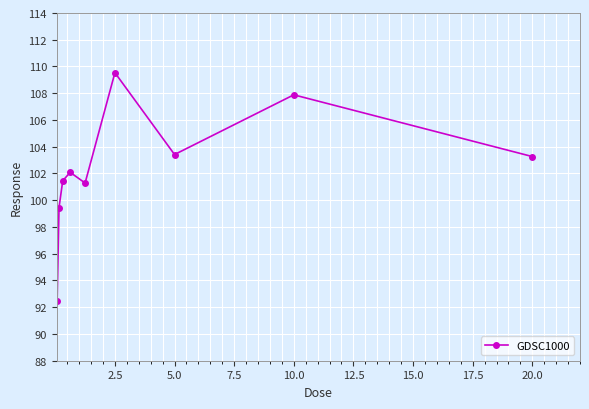

What is the difference between the second highest and second lowest values?

8.4